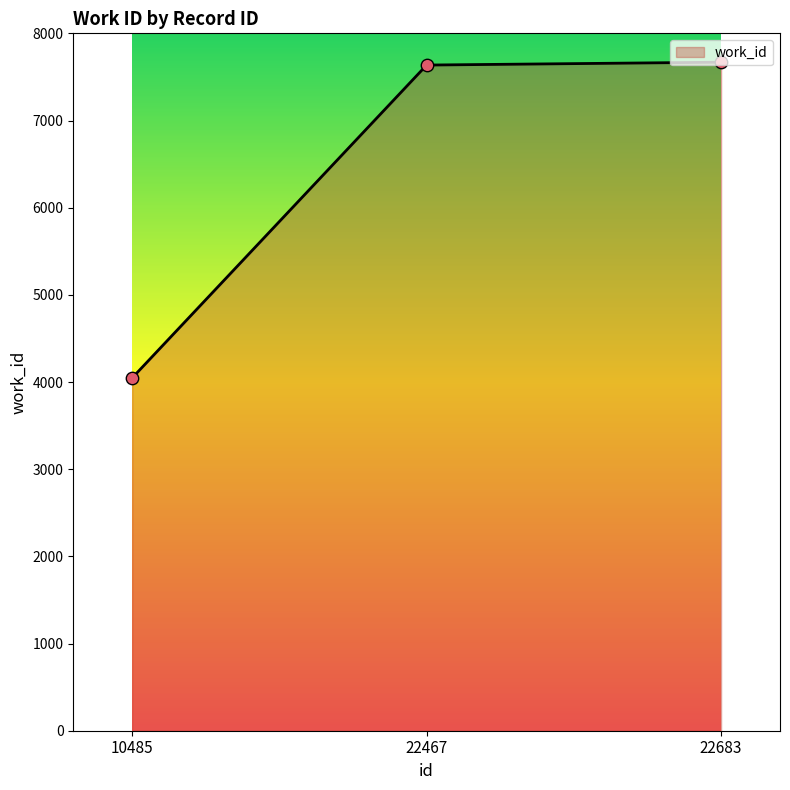

What is the ratio of the value at 22683 to the value at 22467?

1.0